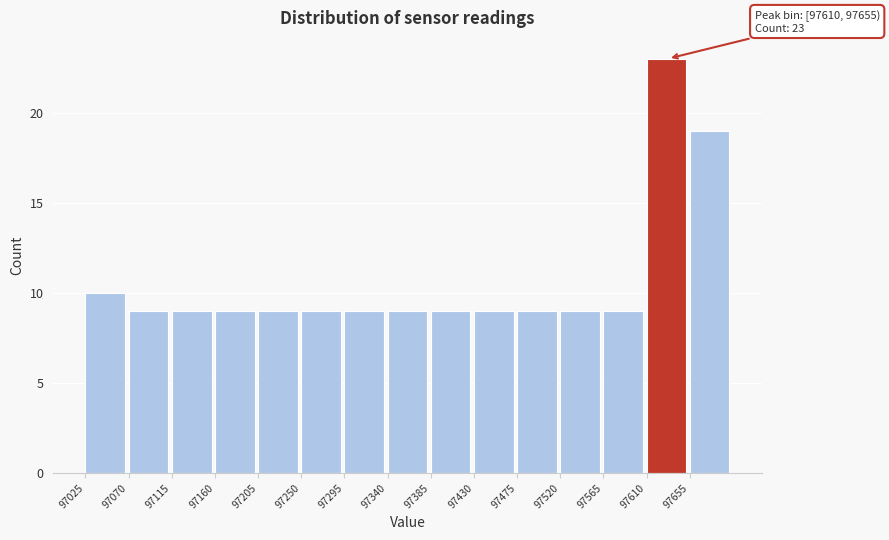

Which range on the x-axis has the tallest bar?

97610 to 97655